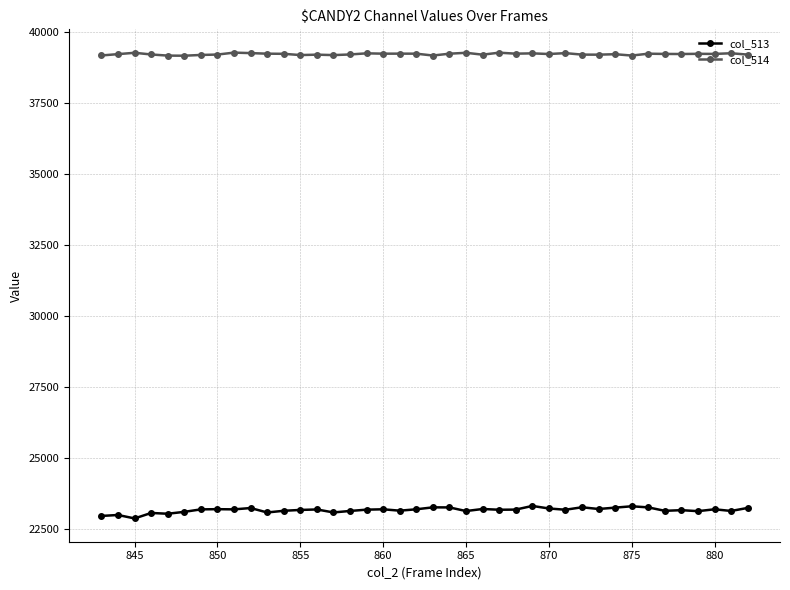

What is the difference between the maximum and minimum values in the col_513 series?

440